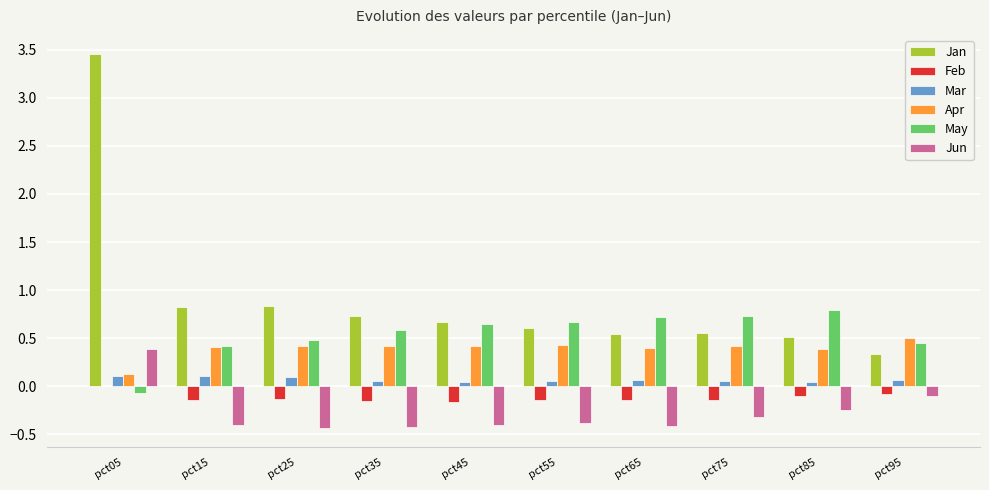

Which category has the highest value in the Jan series?

pct05